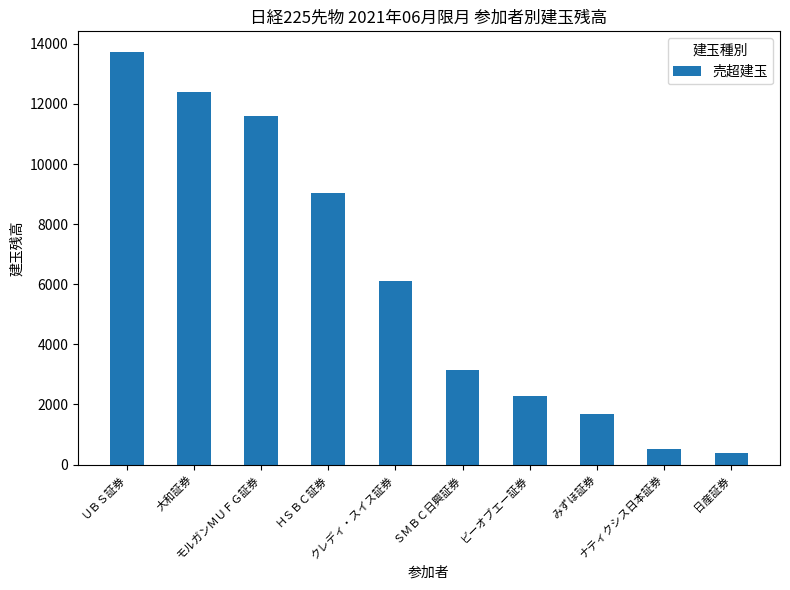

At which category does the chart reach its peak across all series?

ＵＢＳ証券